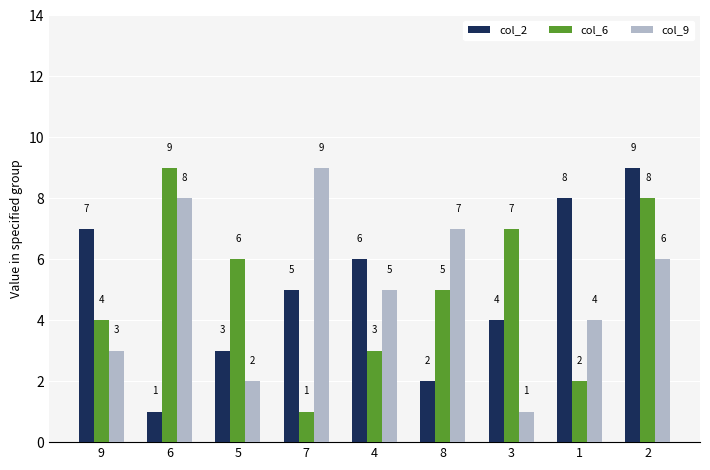

What is the label of the 7th bar from the right?

5